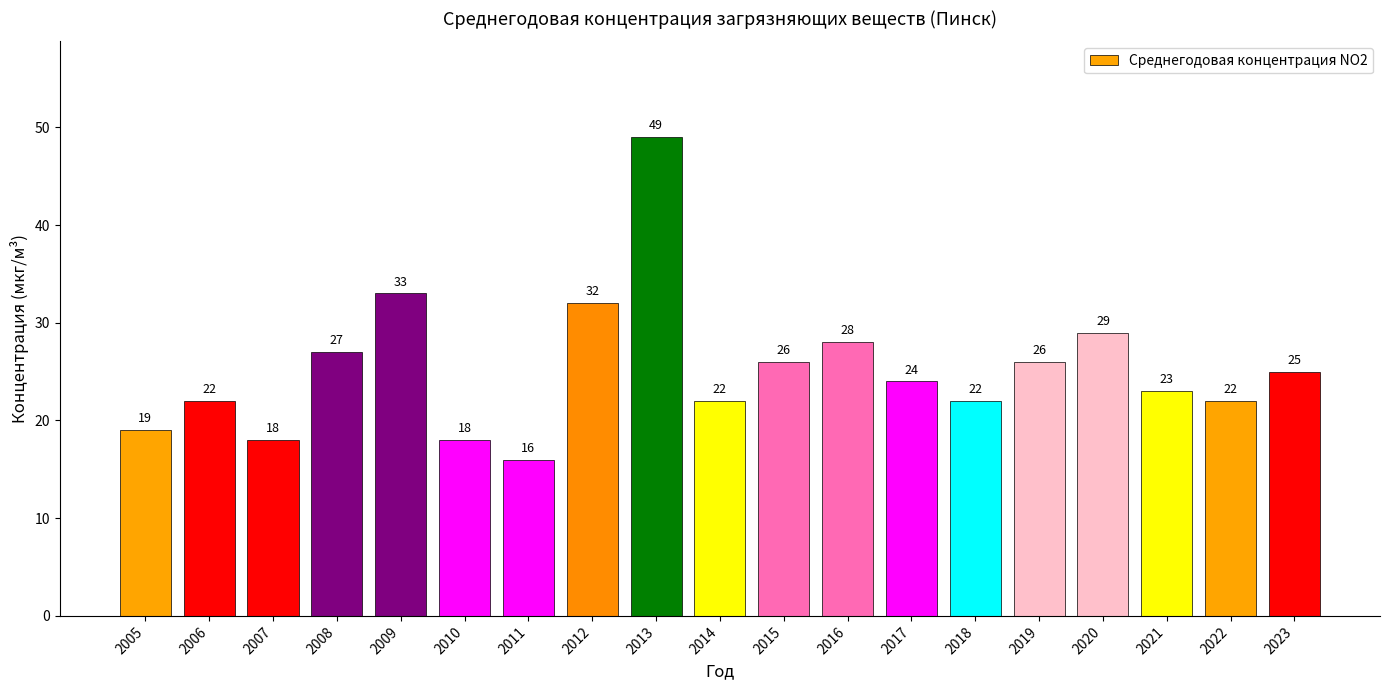

Does the chart contain stacked bars?

No